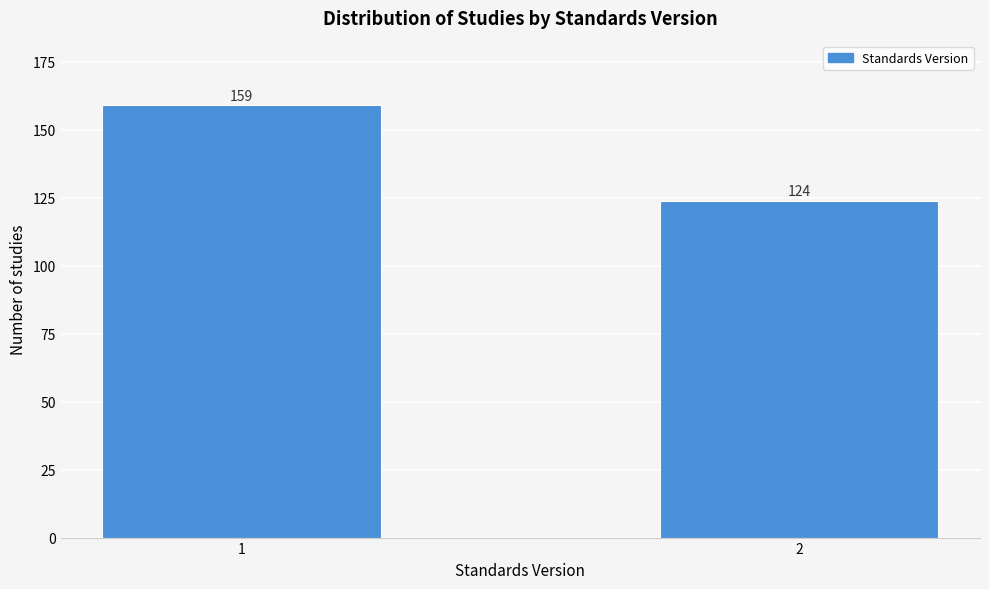

Reading left to right, list all the values displayed in this chart.

1=159	2=124